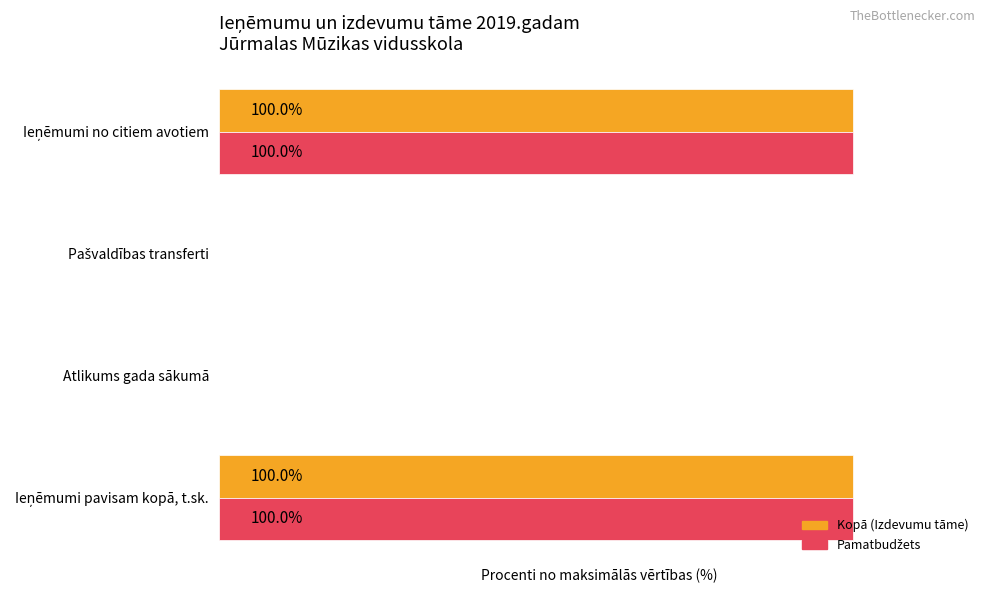

Rank the series by their maximum value, from highest to lowest.

Kopā (Izdevumu tāme), Pamatbudžets